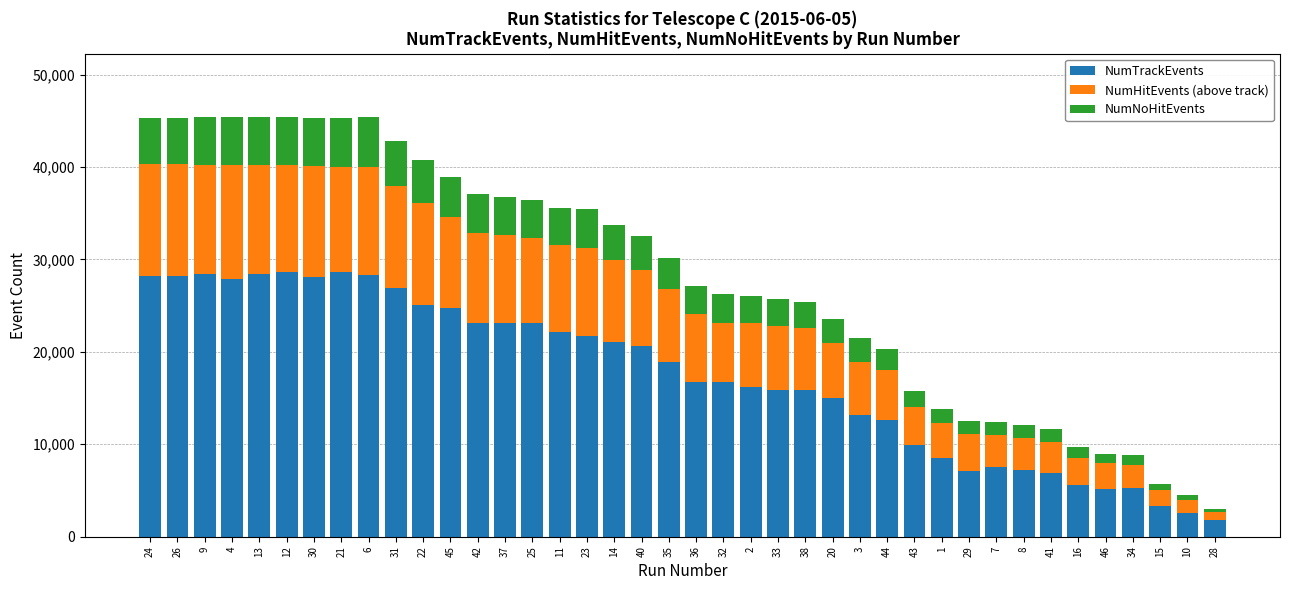

The value of NumTrackEvents at 32 is 16714. True or false?

True